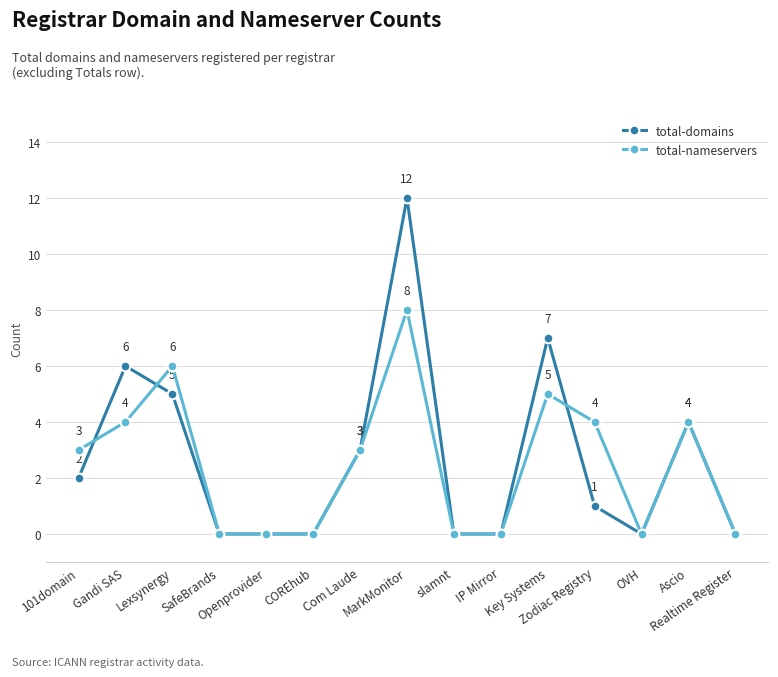

Is the value of total-nameservers at Ascio greater than the value of total-domains at COREhub?

Yes